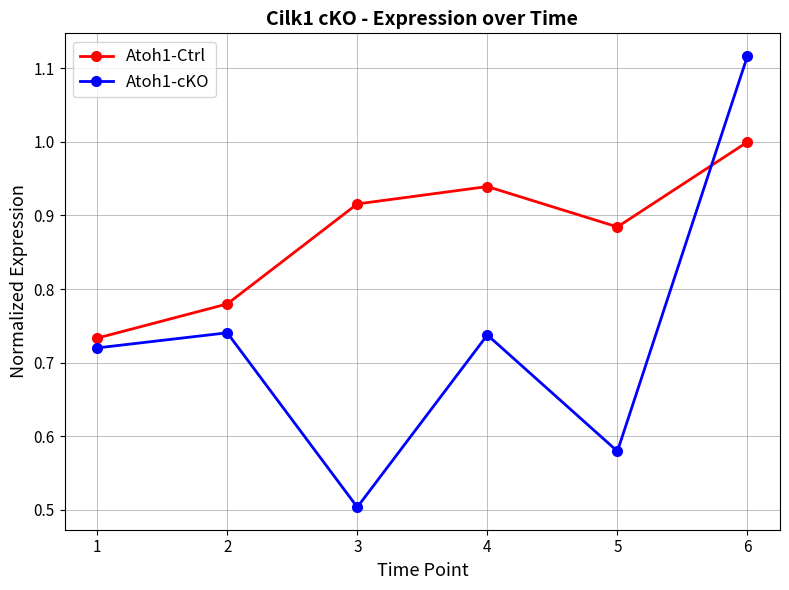

What is the sum of all Atoh1-cKO values?

4.4